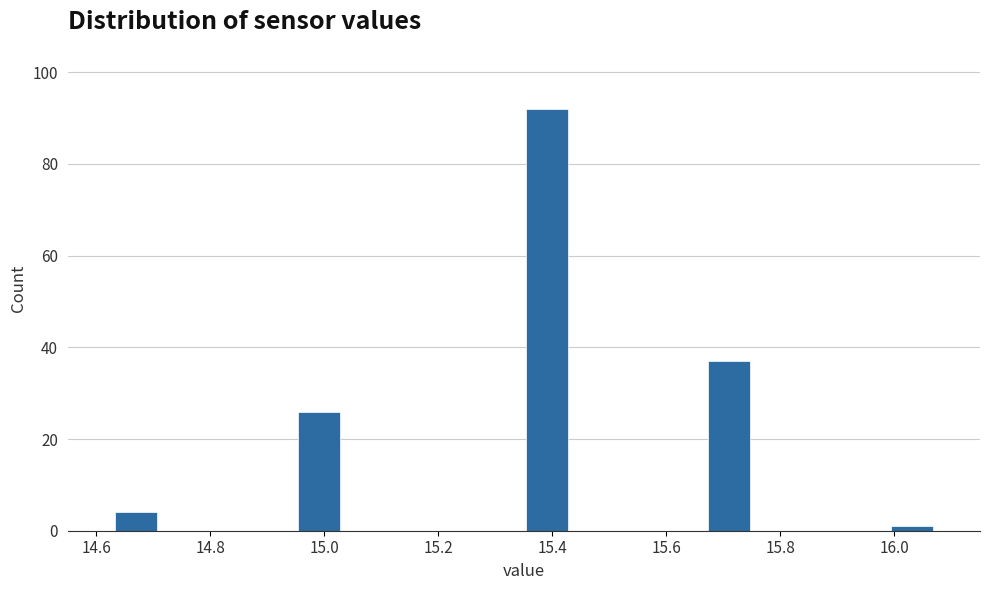

What is the height of the bar covering 14.63 to 14.71 on the x-axis? Neither the bar edges nor the heights are printed on the chart, so give them approximately, as read against the axes.

4